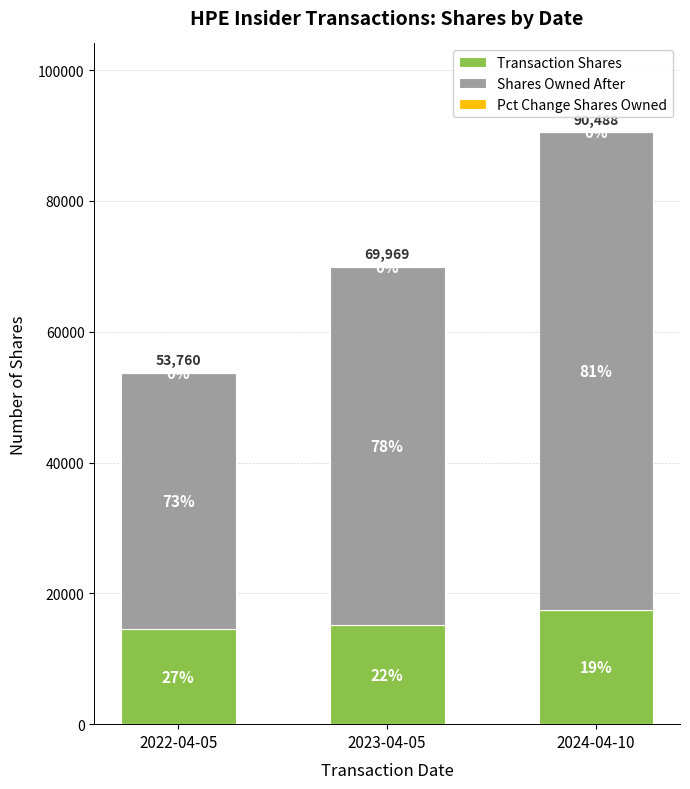

Is it true that Shares Owned After equals 39223 at 2022-04-05?

True